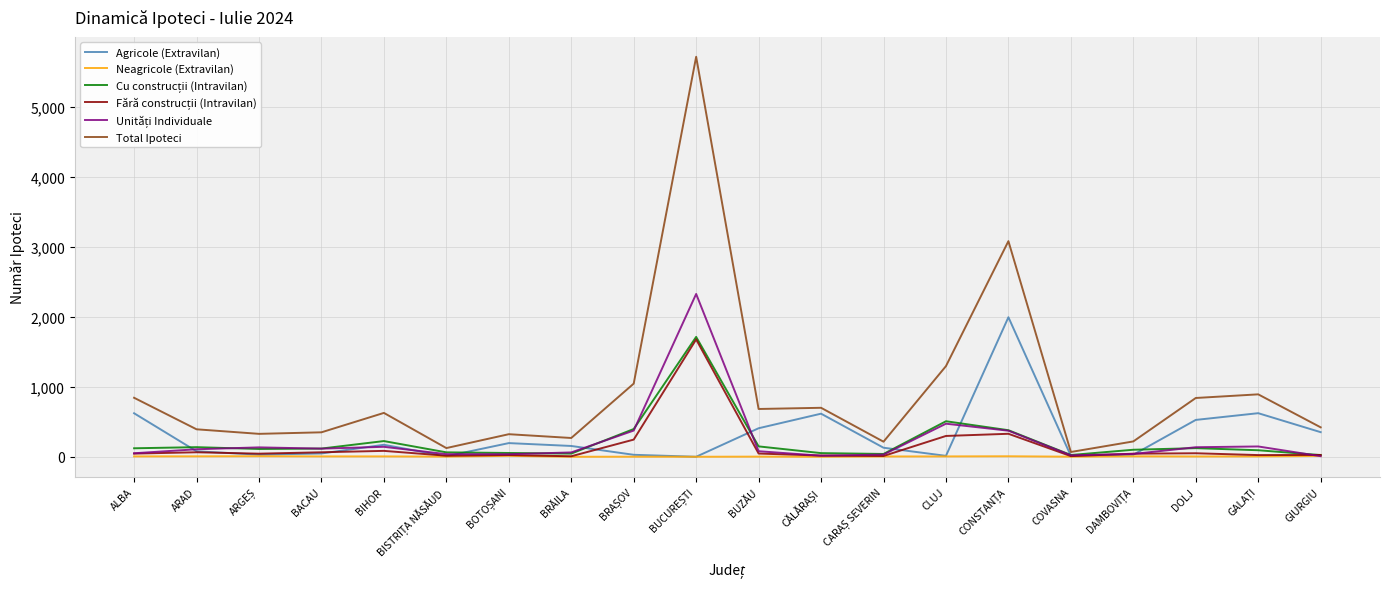

The value of Total Ipoteci at BIHOR is 148. True or false?

False